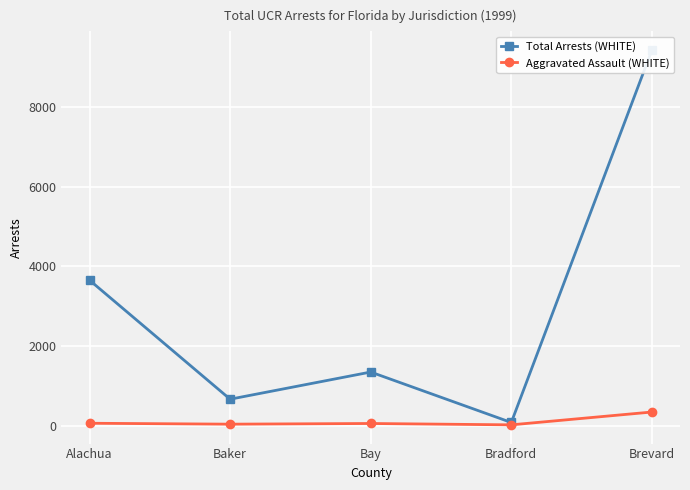

What is the label of the 5th point from the left?

Brevard